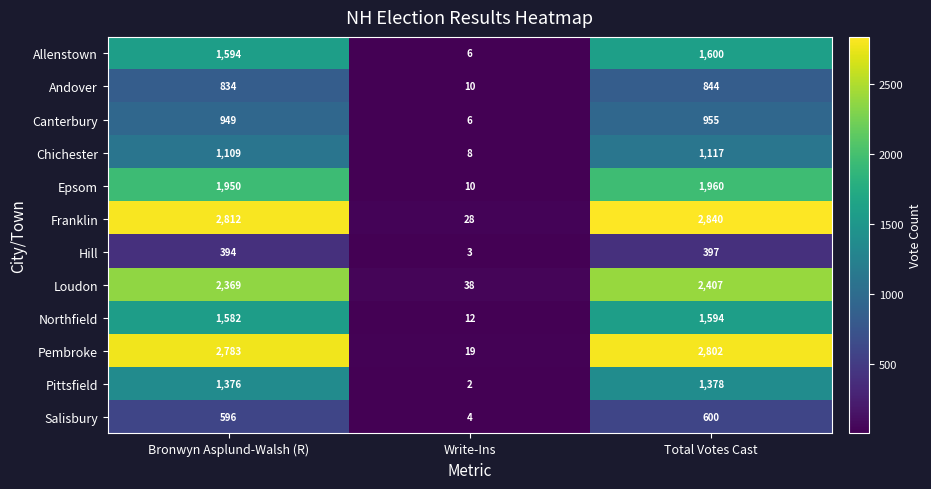

How many distinct data groups are displayed?

12